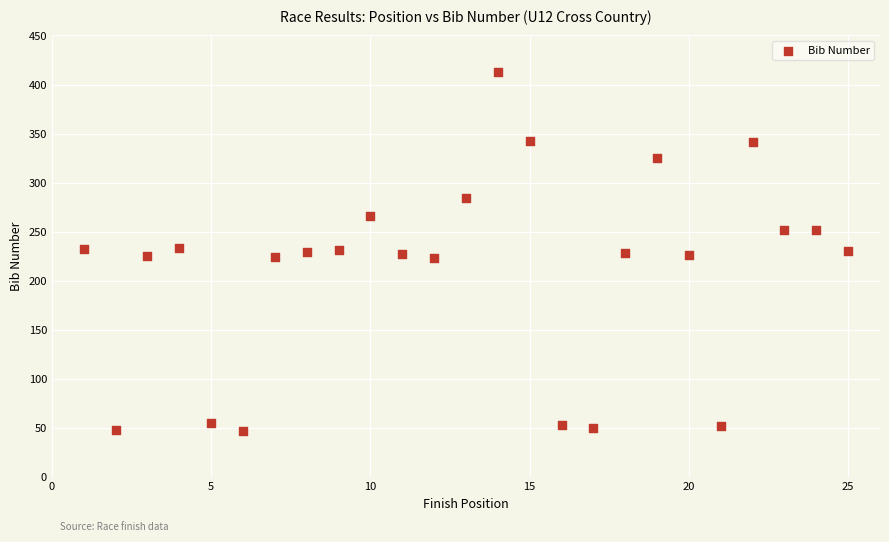

What is the range of Y values (max minus min)?

366